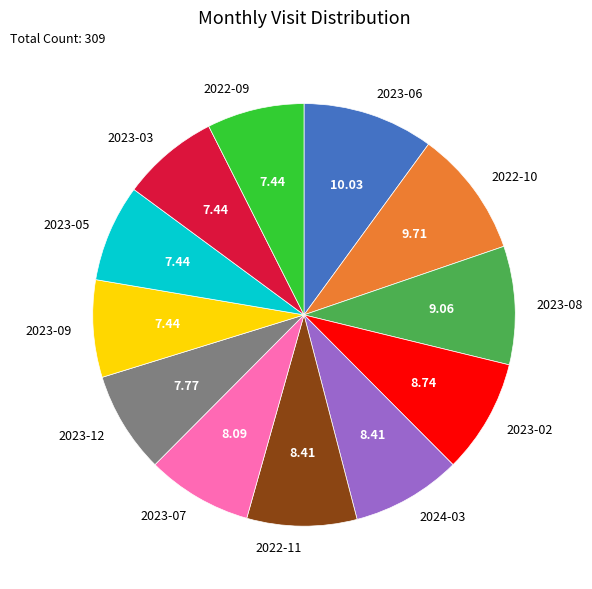

What is the ratio of the value at 2023-09 to the value at 2023-07?

0.9